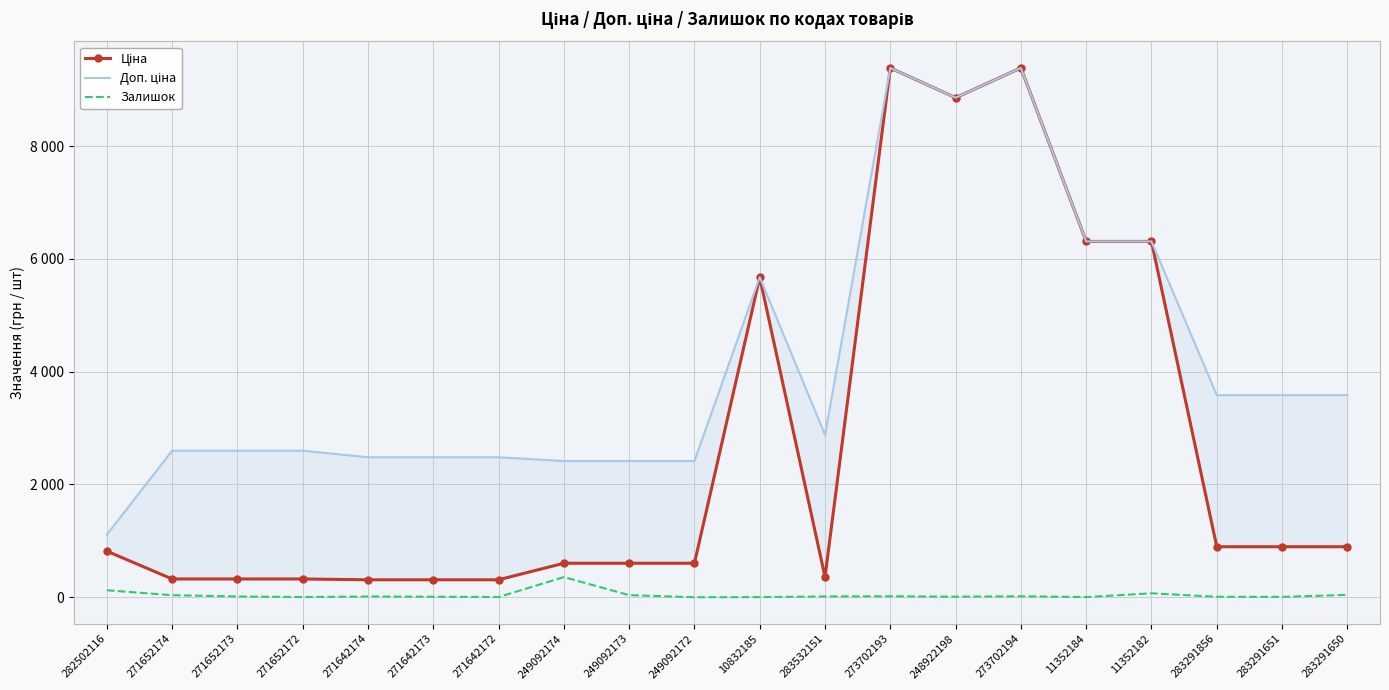

Which series changed the most between 271642174 and 273702193?

Ціна